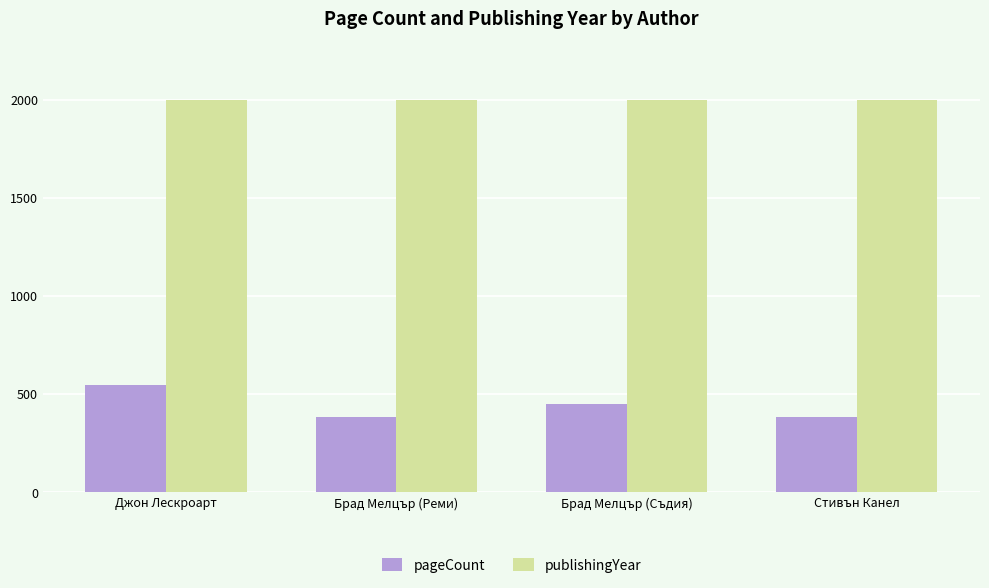

List the series in order of their peak value, highest first.

publishingYear, pageCount